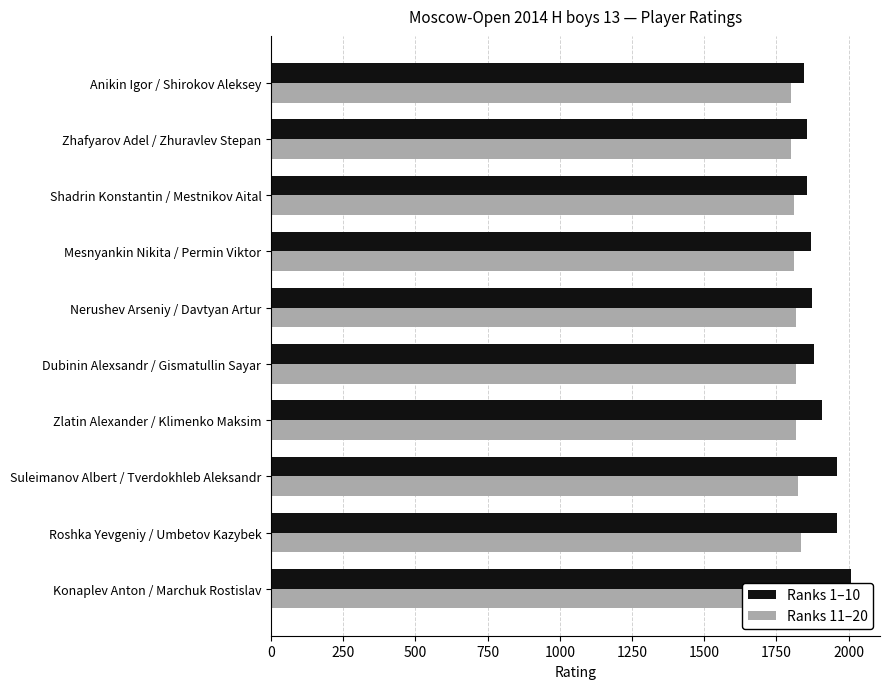

Reading right to left, what are all the values shown in this chart?

Ranks 1–10: 1845	1855	1855	1871	1872	1879	1907	1960	1961	2008
Ranks 11–20: 1800	1801	1810	1811	1816	1817	1819	1825	1836	1845